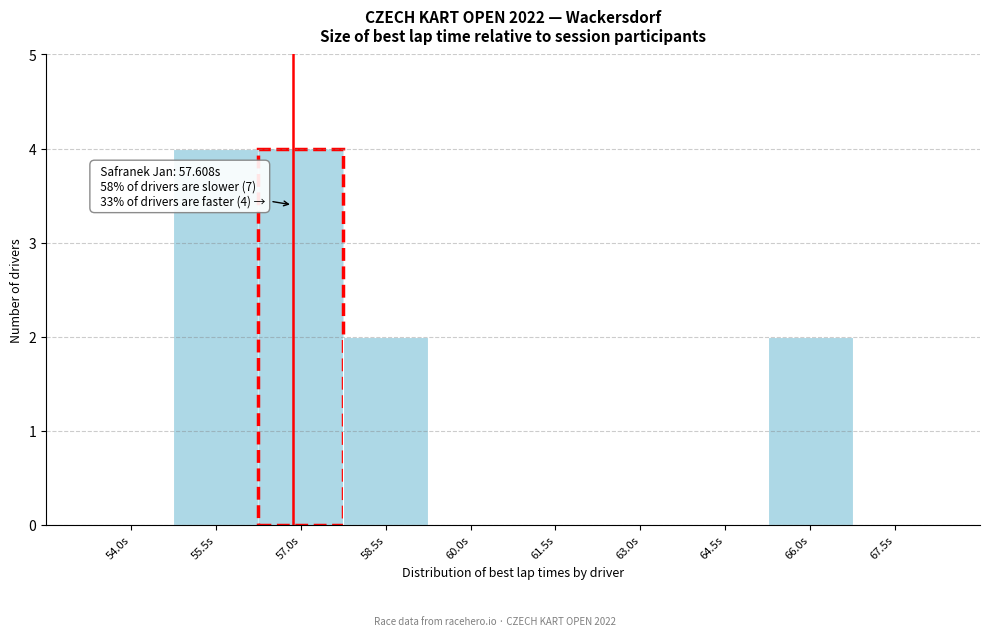

Reading left to right, extract all data points from this chart.

54.0s=0	55.5s=4	57.0s=4	58.5s=2	60.0s=0	61.5s=0	63.0s=0	64.5s=0	66.0s=2	67.5s=0